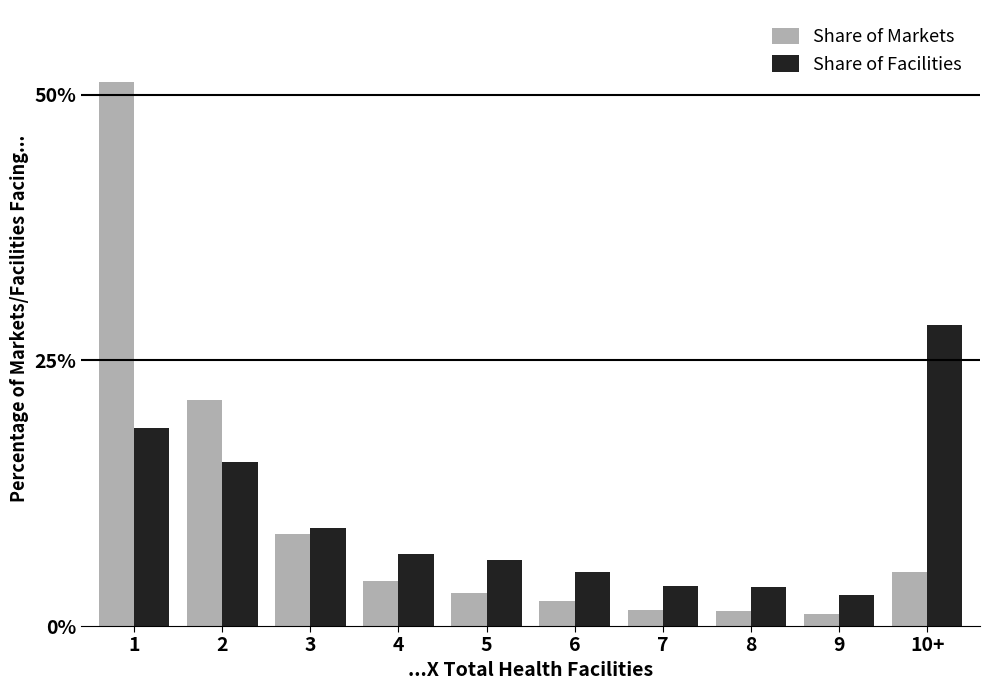

What is the difference between the Share of Facilities values at 10+ and 1?

9.7